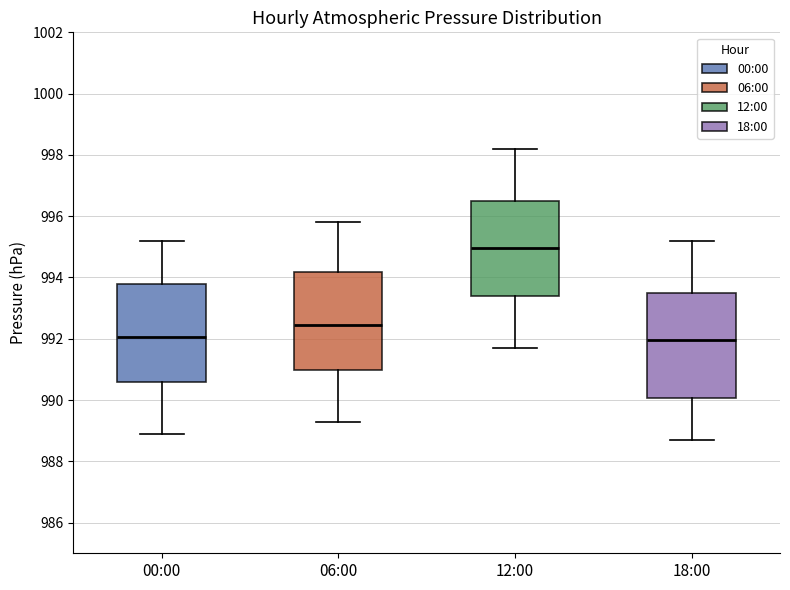

Reading left to right, read every box against the y-axis: the position of its median line, the range the box covers, and the ends of its whiskers. The values are not printed on the chart, so give them approximately, as read against the axis.

00:00: median 992.0, box 990.6 to 993.8, whiskers 989.0 to 995.2
06:00: median 992.4, box 991.0 to 994.2, whiskers 989.4 to 995.8
12:00: median 995.0, box 993.4 to 996.6, whiskers 991.8 to 998.2
18:00: median 992.0, box 990.0 to 993.6, whiskers 988.8 to 995.2